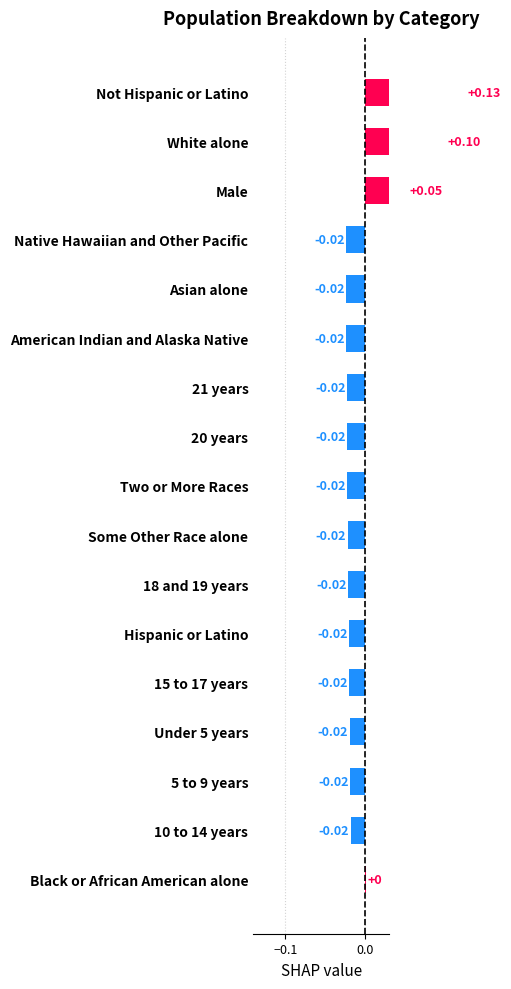

How many bars are there in total?

17